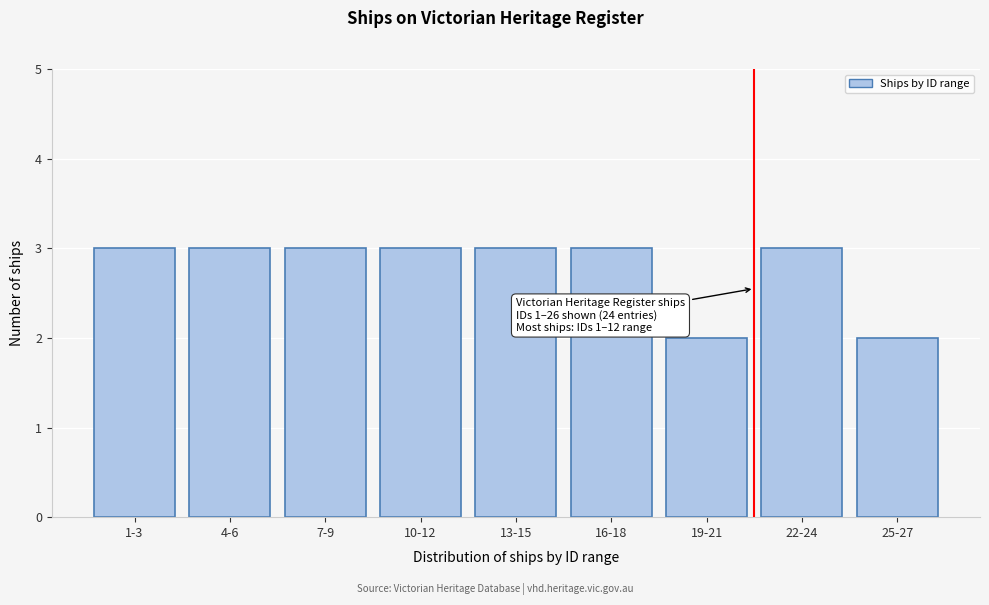

Reading right to left, list all the values displayed in this chart.

2	3	2	3	3	3	3	3	3